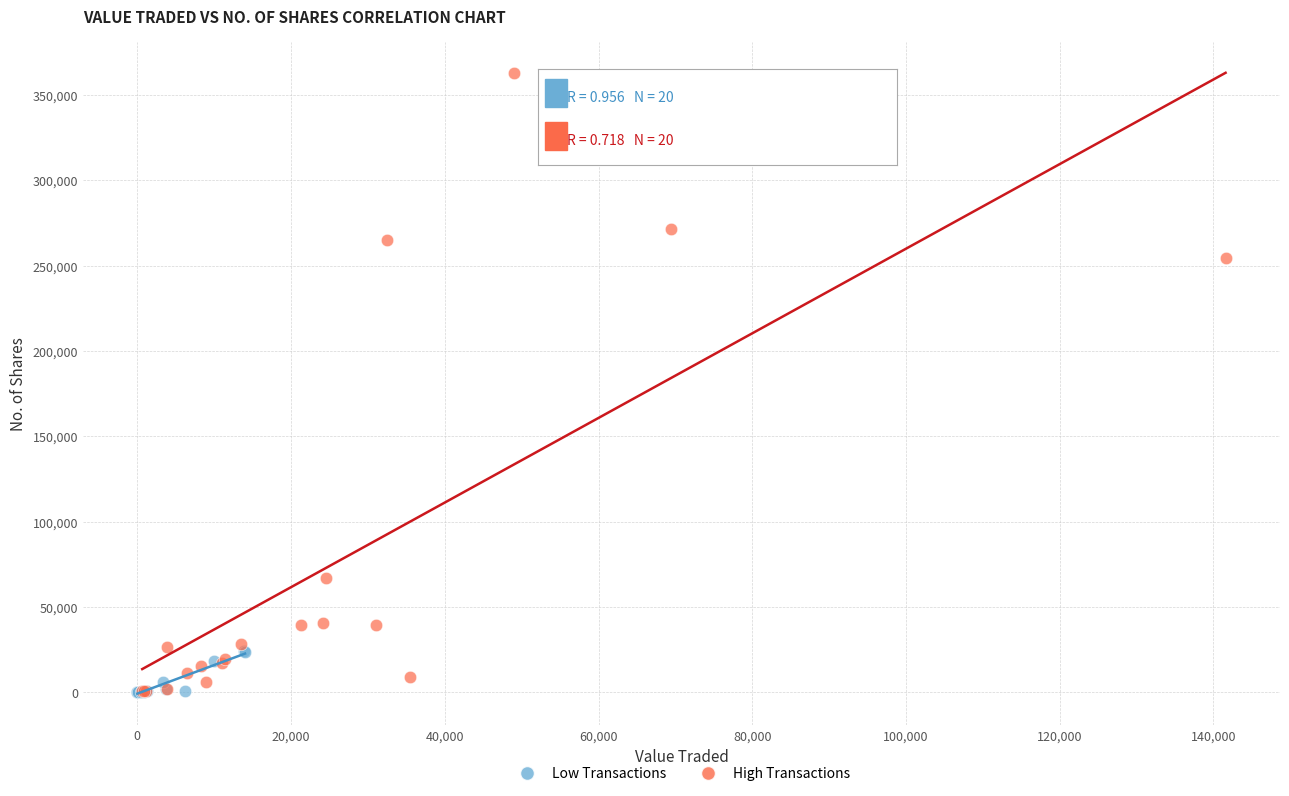

Which series contains the highest Y value?

High Transactions